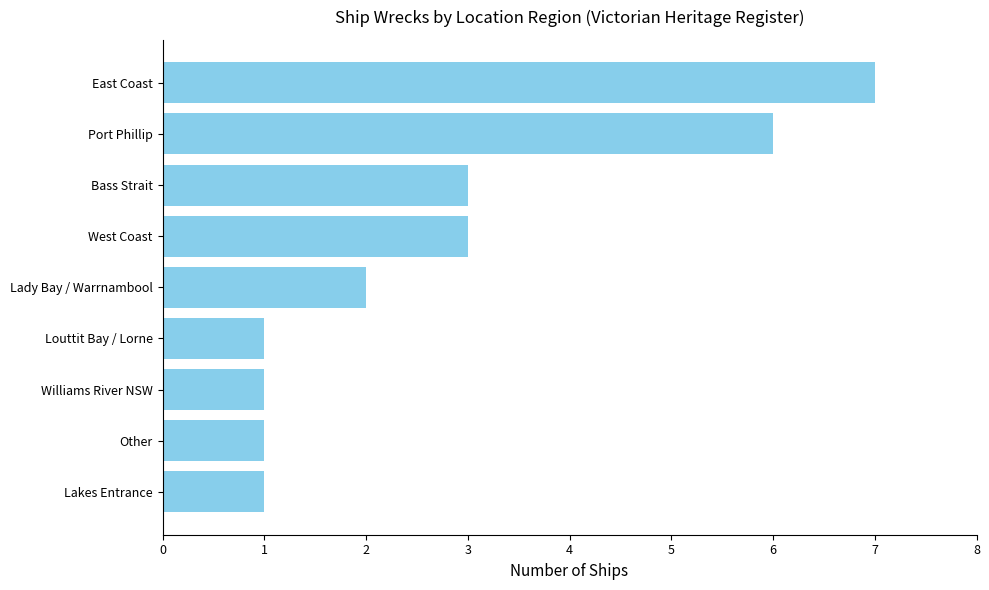

Approximately how many times larger is the value at Other compared to Lady Bay / Warrnambool?

0.5